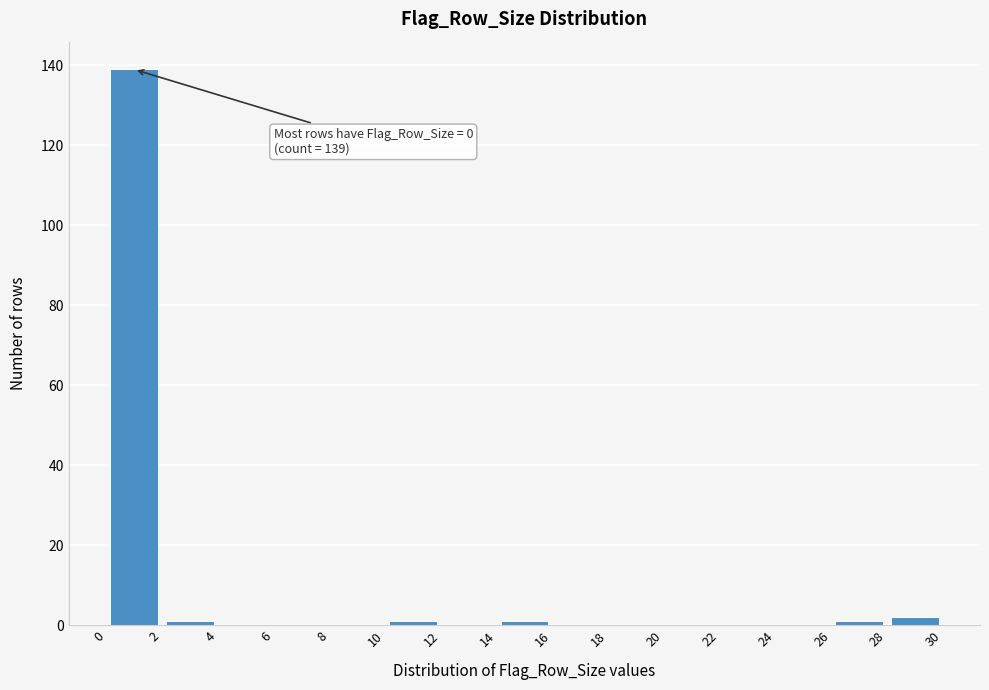

Which range on the x-axis has the tallest bar?

0 to 2